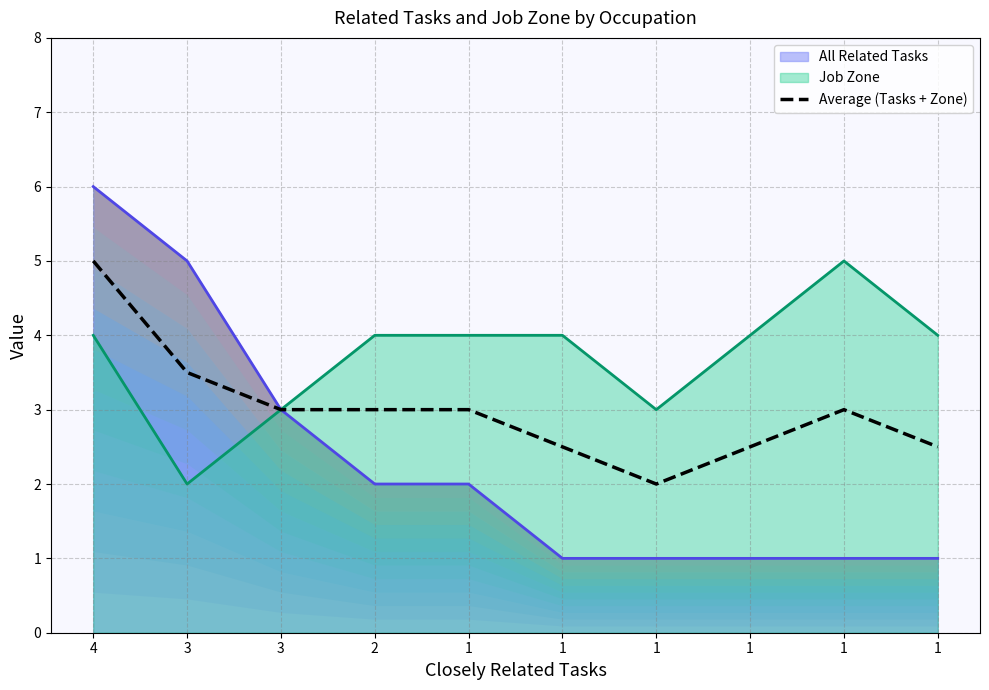

Does the chart display data point markers on the line(s)?

No